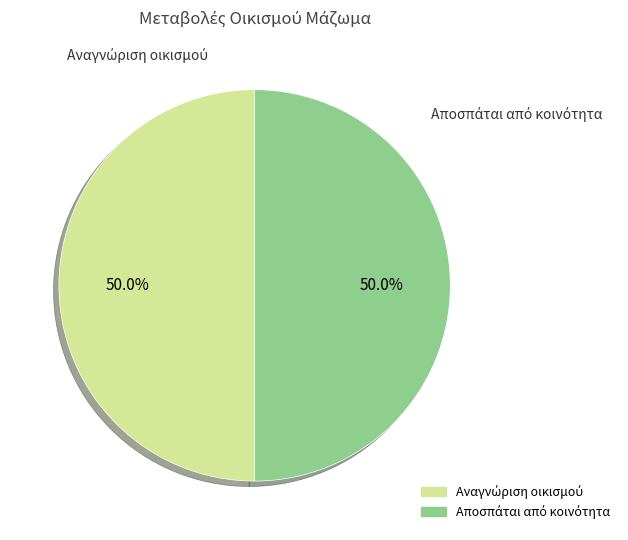

Does any single category account for the majority?

Yes